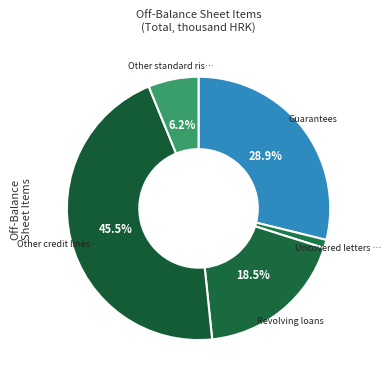

To the nearest percent, what is the difference between the largest and smallest slice percentages?

44%